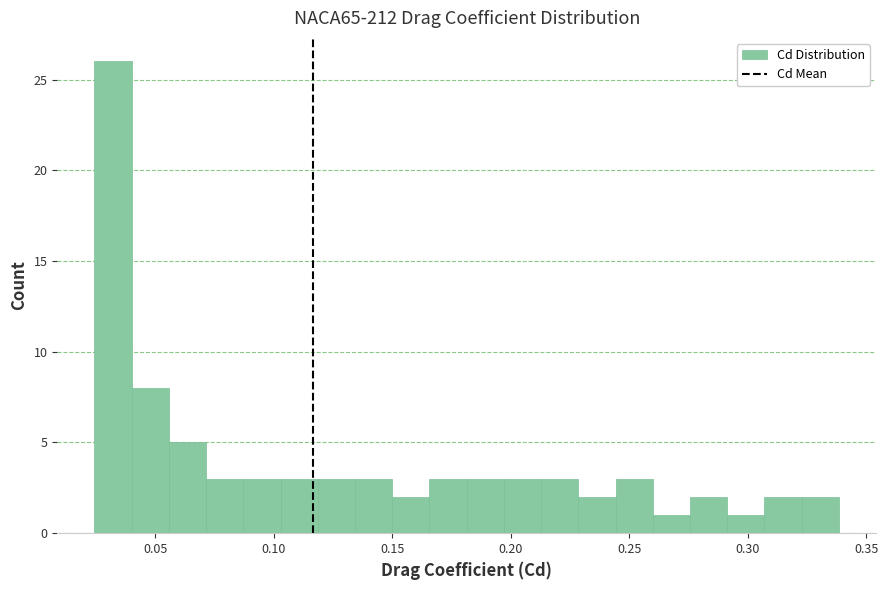

Around what value on the x-axis is the tallest bar? Give the approximate position of its centre, as read against the axis.

0.030